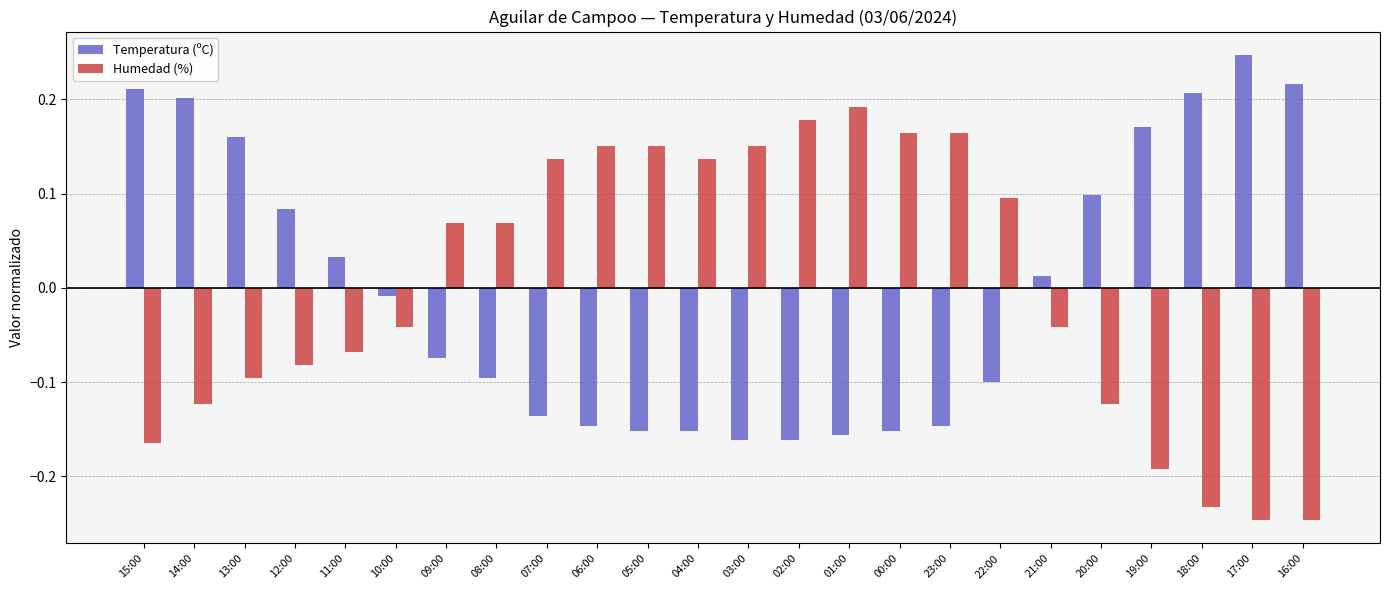

List the series in order of their peak value, lowest first.

Humedad (%), Temperatura (ºC)